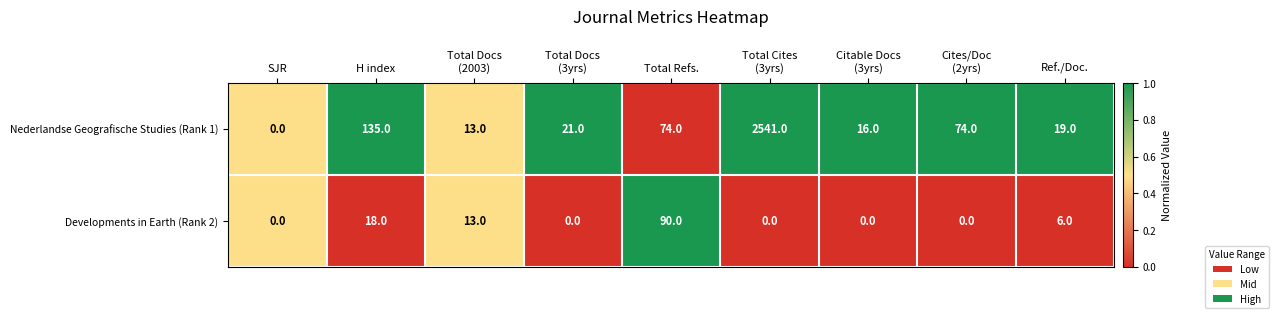

Rank the series at Total Refs. from lowest to highest value.

Nederlandse Geografische Studies (Rank 1), Developments in Earth (Rank 2)